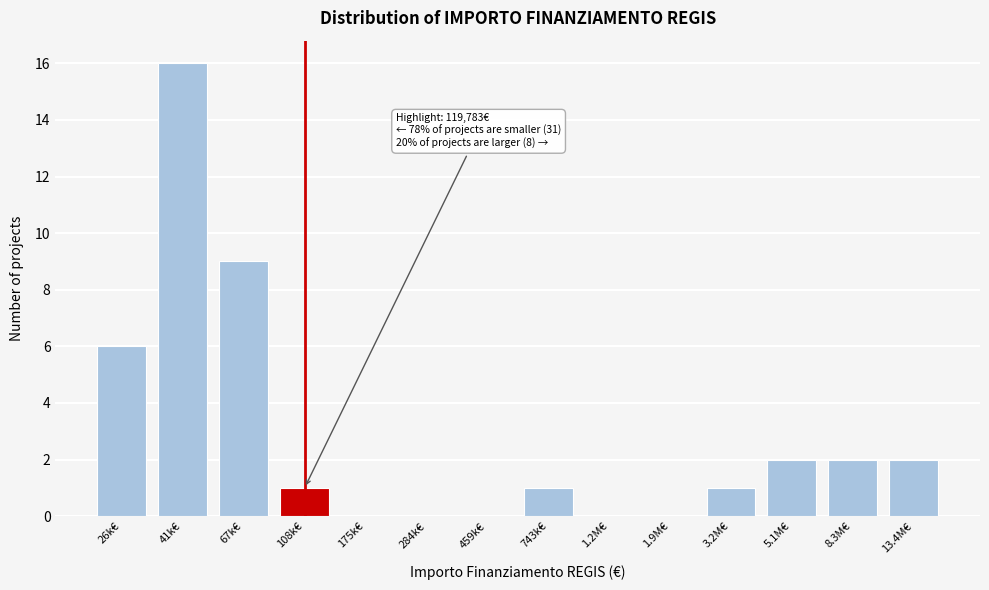

Reading left to right, extract all data points from this chart.

26k€=6	41k€=16	67k€=9	108k€=1	175k€=0	284k€=0	459k€=0	743k€=1	1.2M€=0	1.9M€=0	3.2M€=1	5.1M€=2	8.3M€=2	13.4M€=2